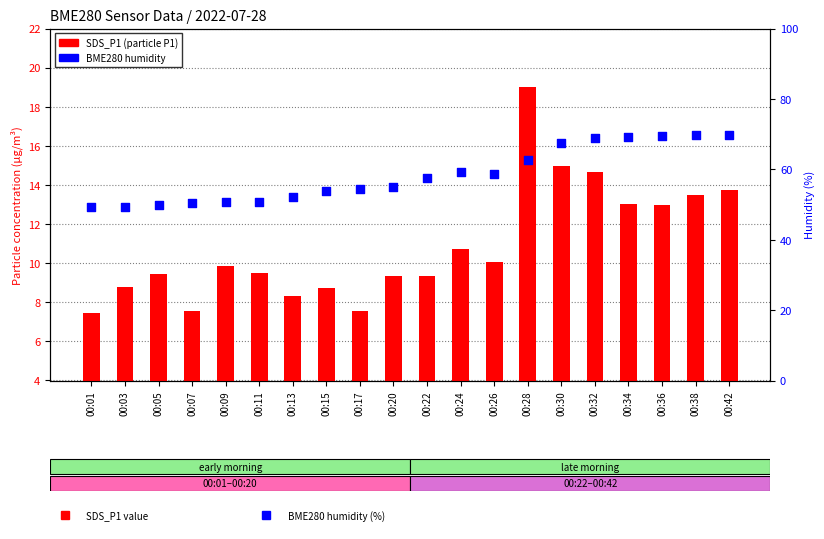

Which series has the largest total across all categories?

BME280 humidity